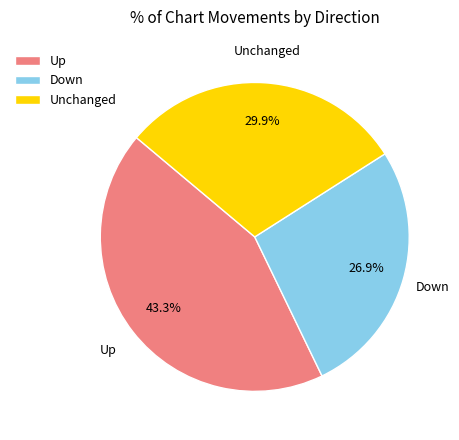

Is there a majority slice in this chart?

No